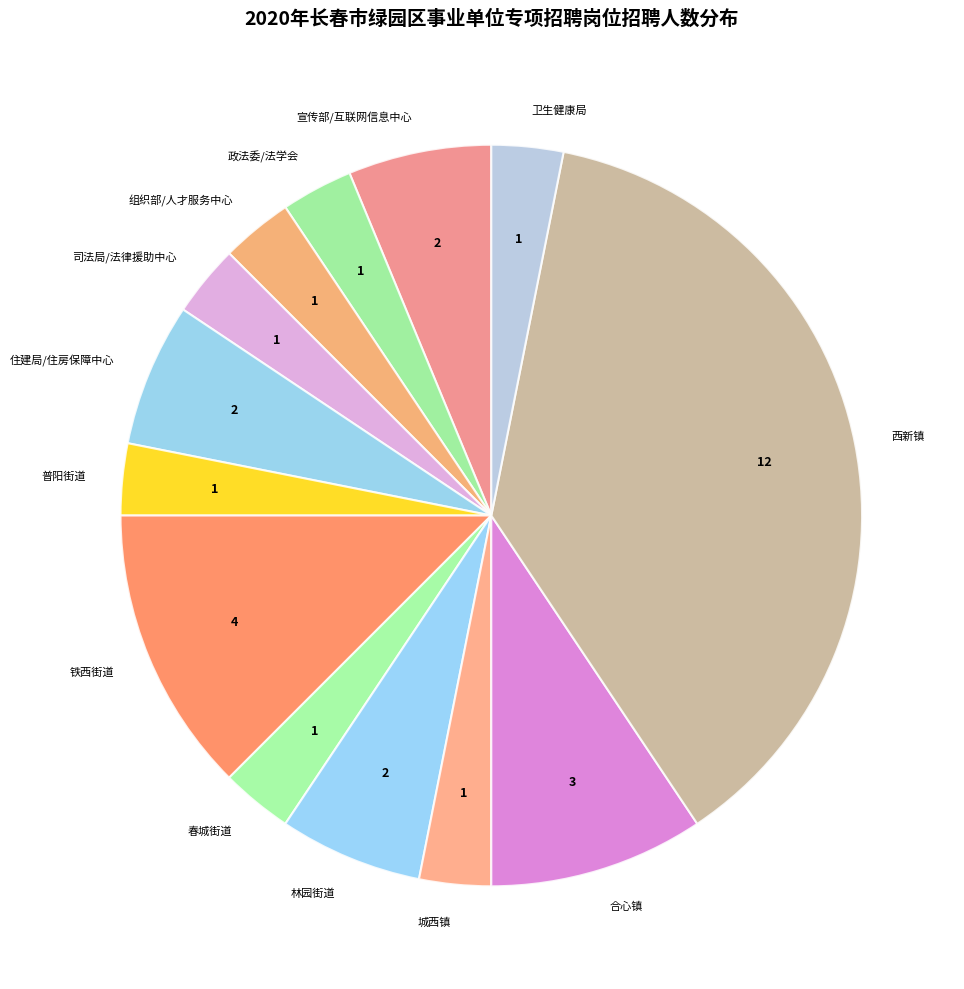

Is it true that 城西镇 is 17% of the pie?

False